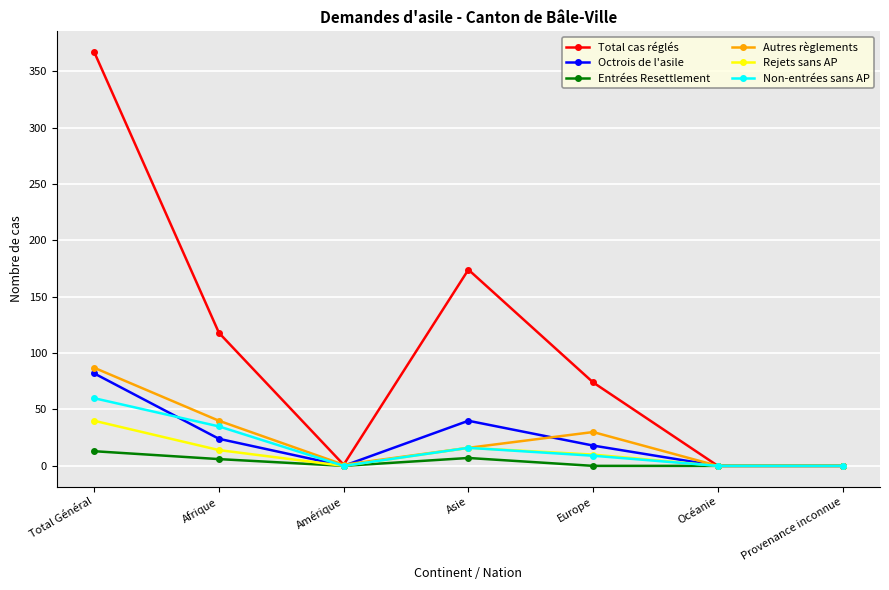

What is the maximum value for Non-entrées sans AP?

60